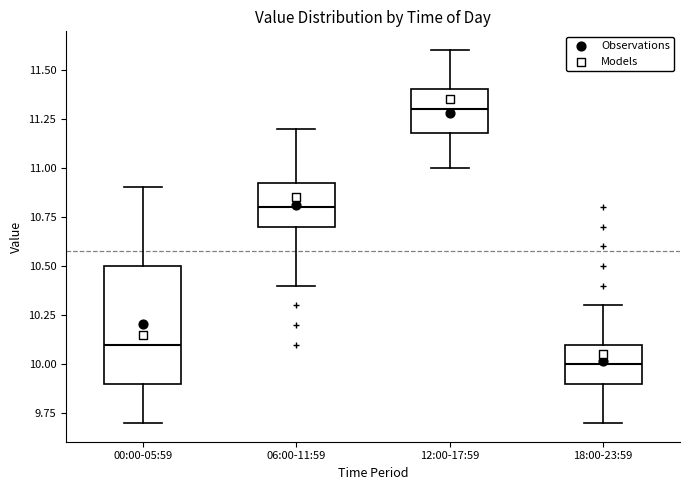

Where is the lower edge of the box for 06:00-11:59 on the y-axis? The values are not printed on the chart, so give them approximately, as read against the axis.

10.70